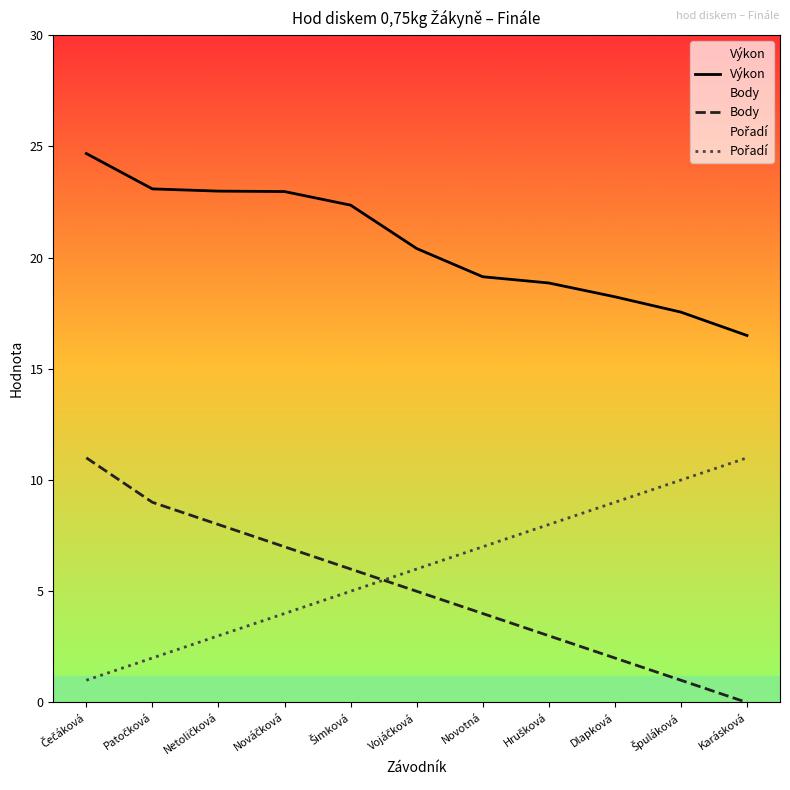

What is the average value of the Pořadí series?

6.0